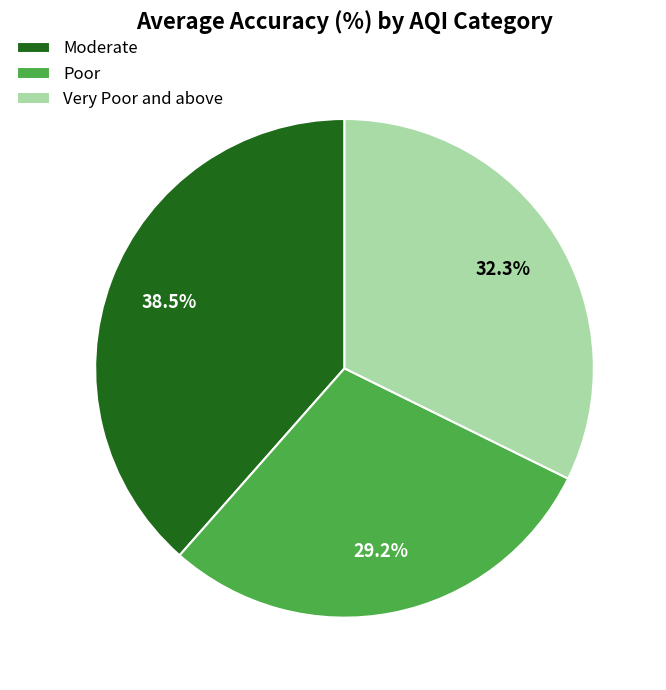

Between Moderate and Very Poor and above, which is larger?

Moderate